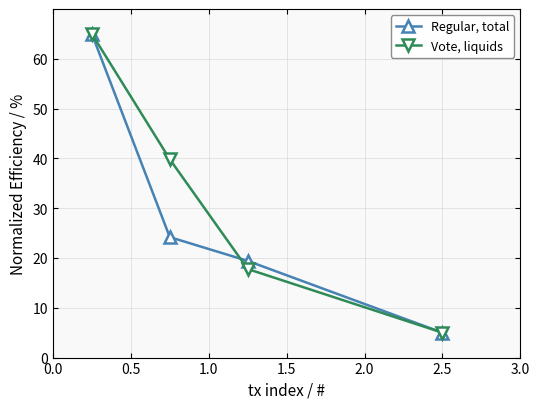

Reading left to right, what are all the values shown in this chart?

Regular, total: 65.0	24.2	19.4	5.0
Vote, liquids: 65.0	39.8	17.8	5.0